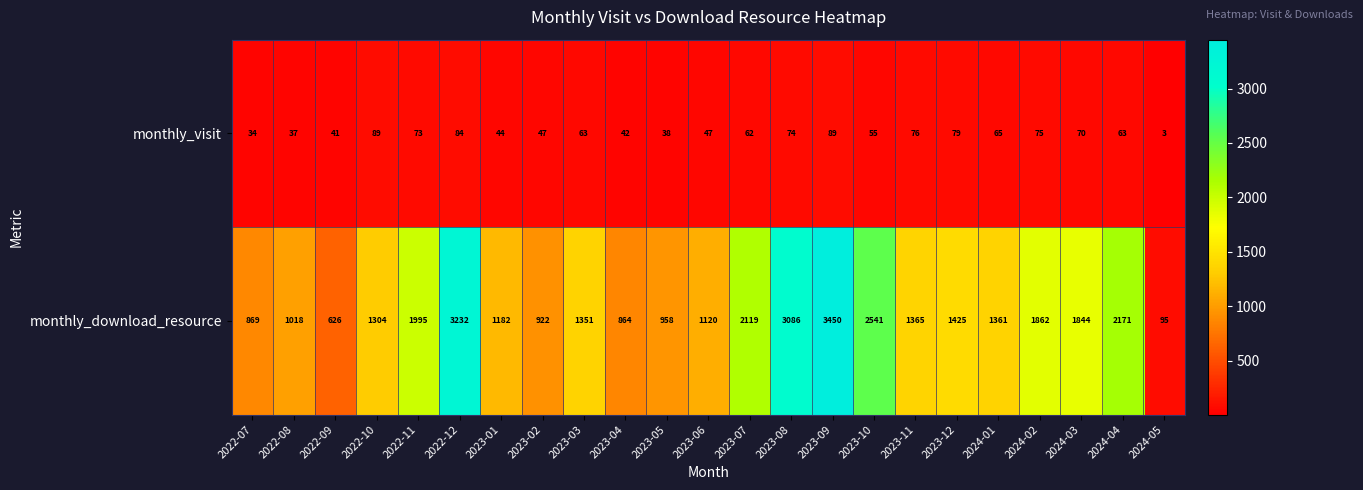

What is the difference between the second highest and second lowest values in the monthly_visit series?

55